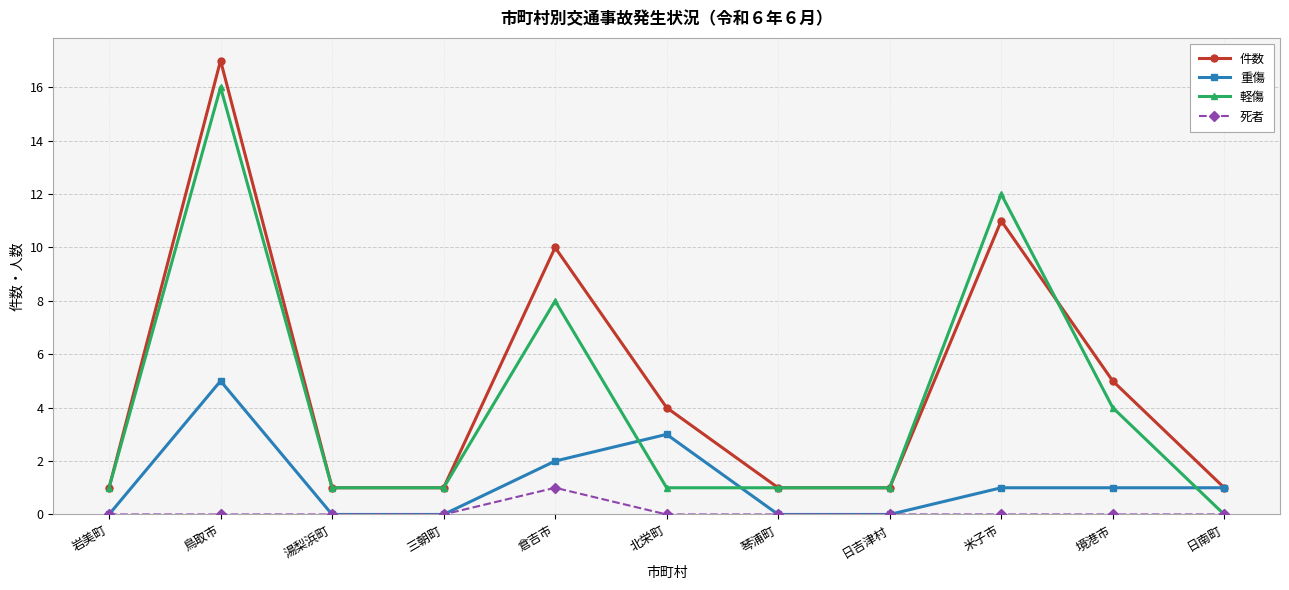

Does the chart have visible grid lines?

Yes